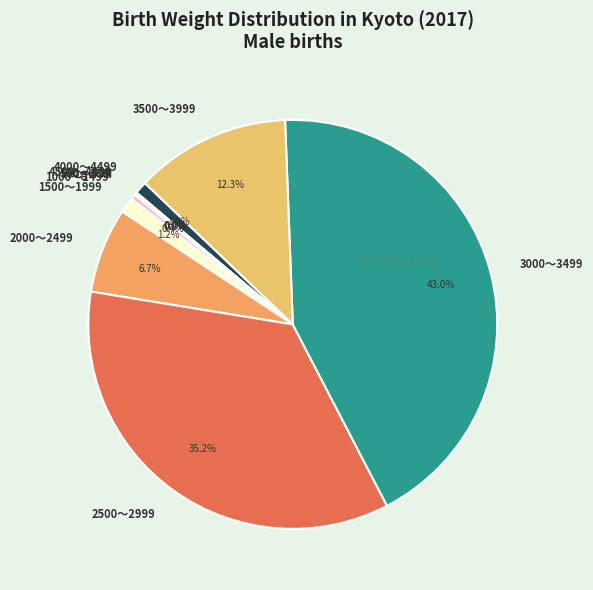

Which slice is the largest?

3000～3499